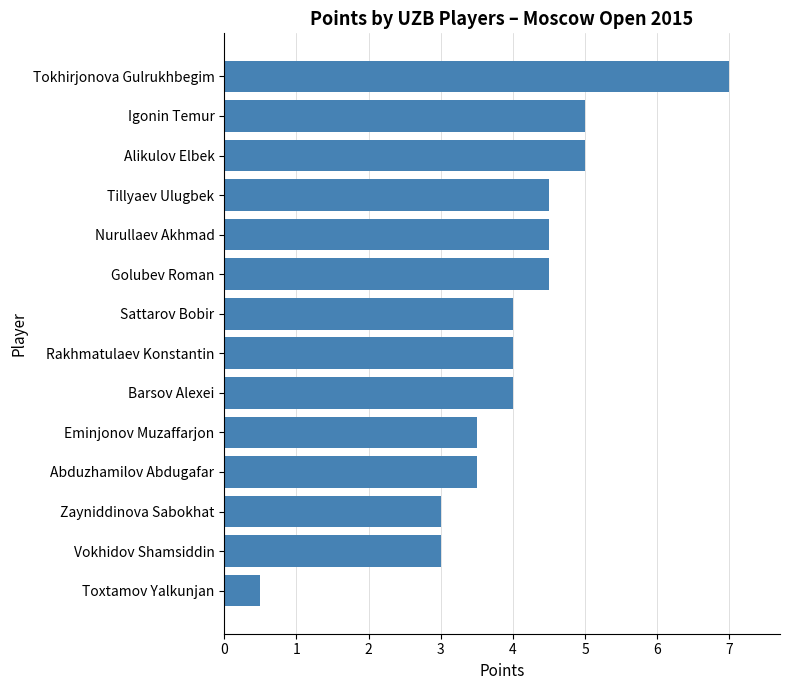

Reading bottom to top, extract all data points from this chart.

Toxtamov Yalkunjan=0.5	Vokhidov Shamsiddin=3.0	Zayniddinova Sabokhat=3.0	Abduzhamilov Abdugafar=3.5	Eminjonov Muzaffarjon=3.5	Barsov Alexei=4.0	Rakhmatulaev Konstantin=4.0	Sattarov Bobir=4.0	Golubev Roman=4.5	Nurullaev Akhmad=4.5	Tillyaev Ulugbek=4.5	Alikulov Elbek=5.0	Igonin Temur=5.0	Tokhirjonova Gulrukhbegim=7.0